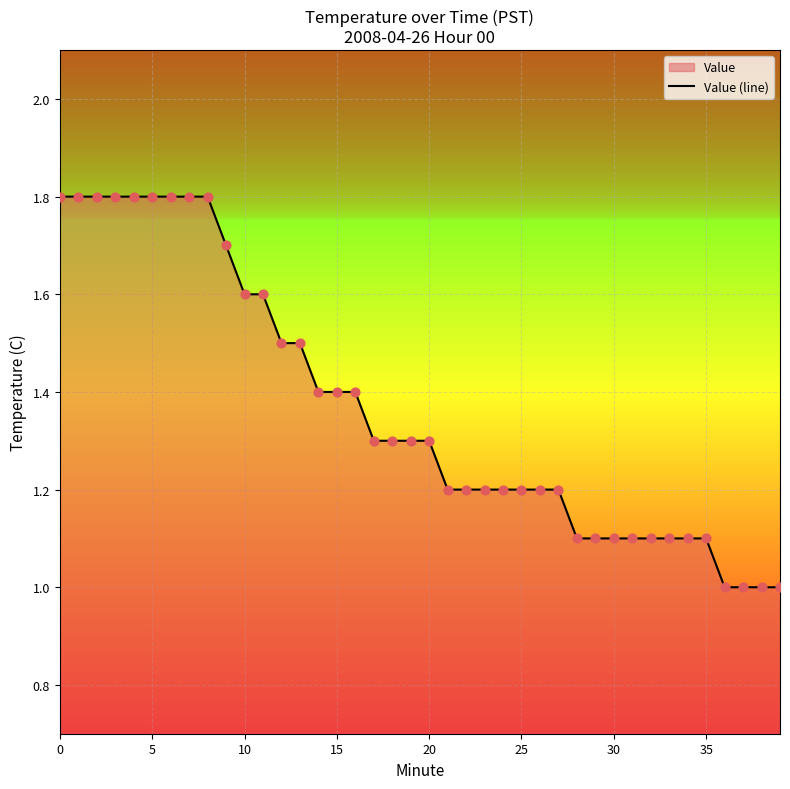

What is the difference between the maximum and minimum values?

0.8